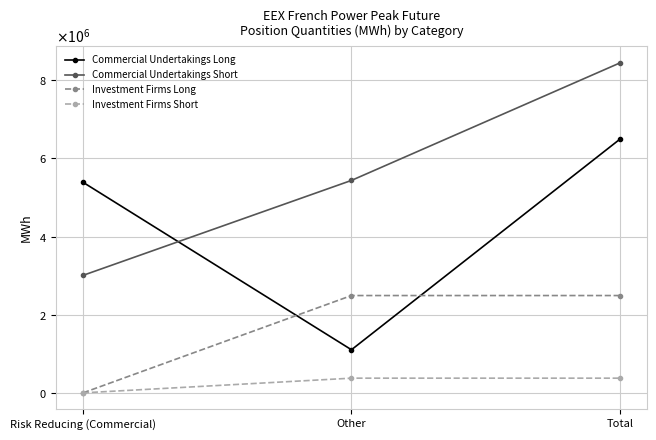

List the series in order of their peak value, highest first.

Commercial Undertakings Short, Commercial Undertakings Long, Investment Firms Long, Investment Firms Short